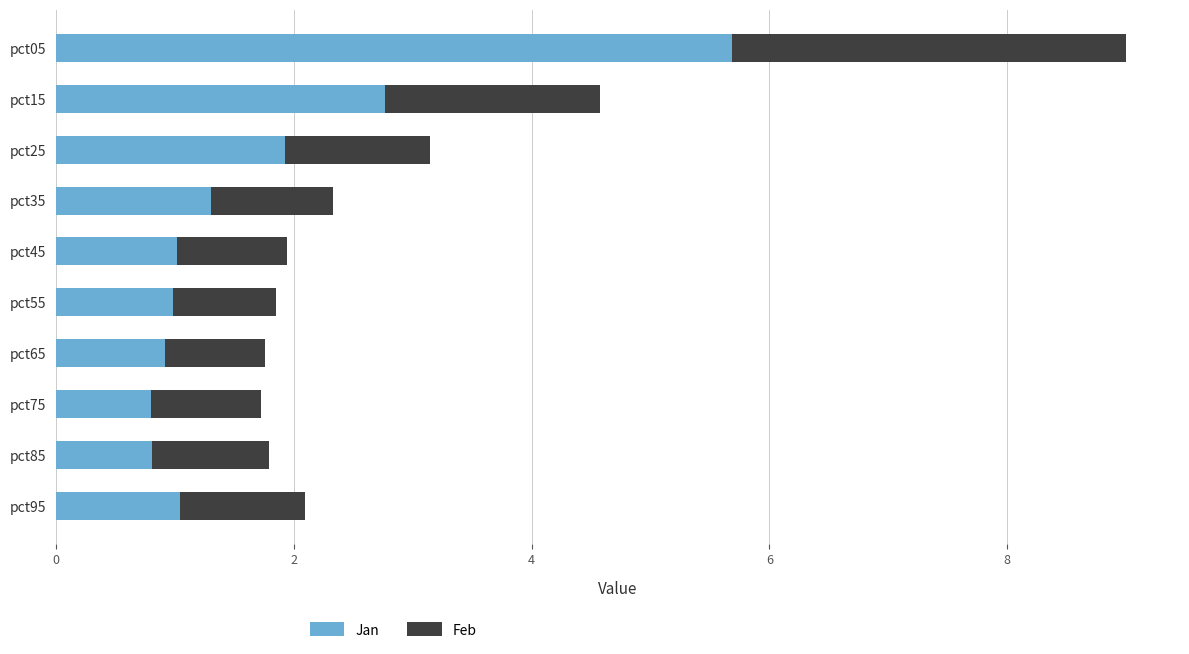

True or false: Jan has a value of 0.7 at pct35.

False